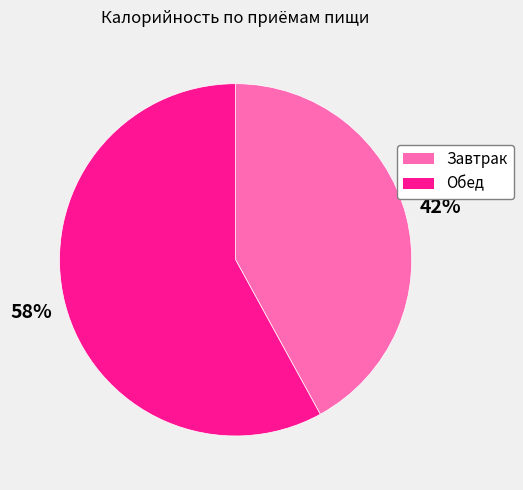

How many segments does this pie chart have?

2